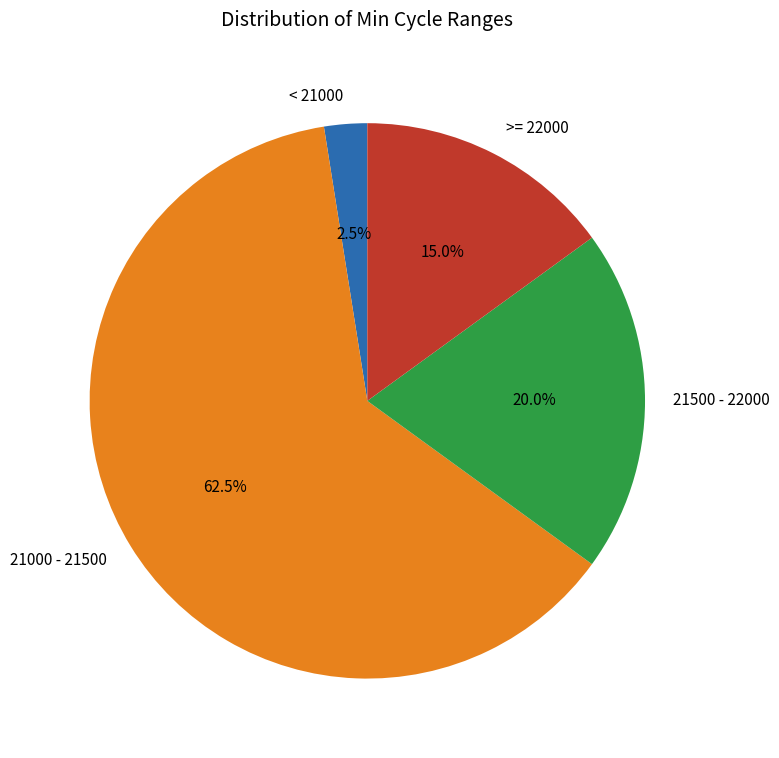

Which slice is the largest?

21000 - 21500